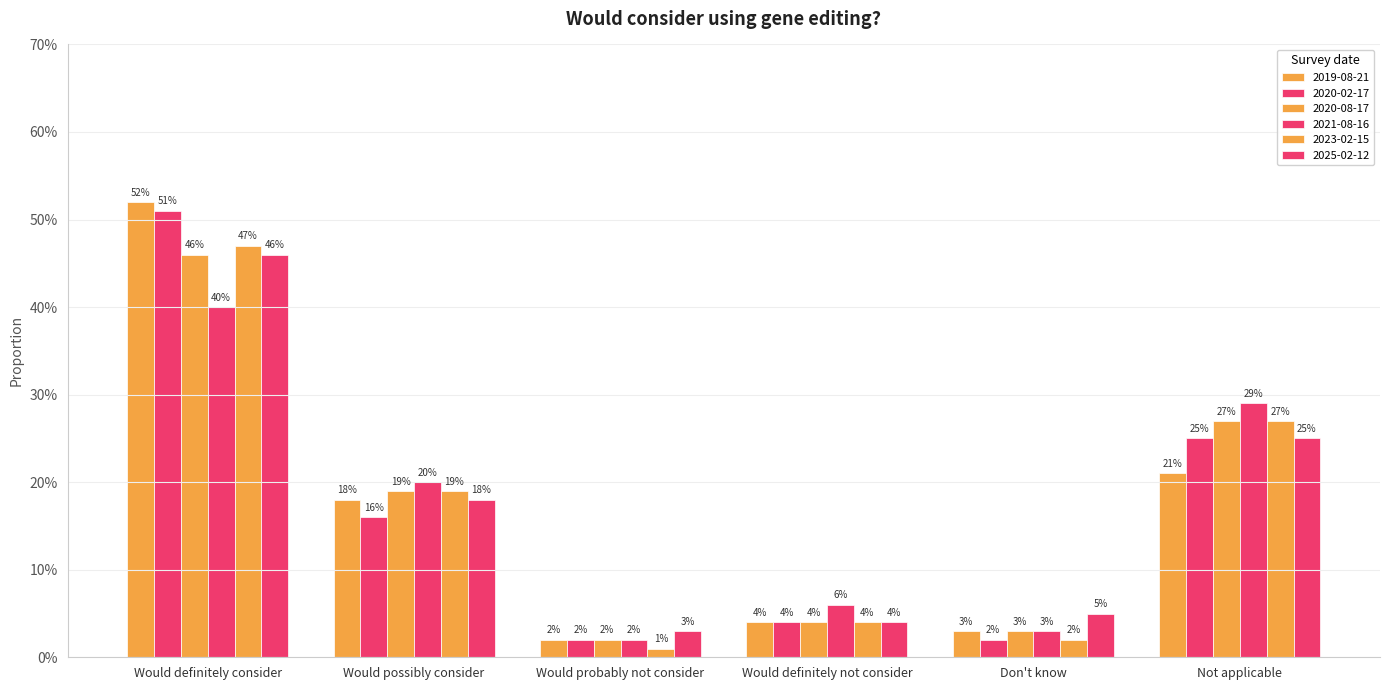

What is the total value across all series at Would definitely not consider?

0.3